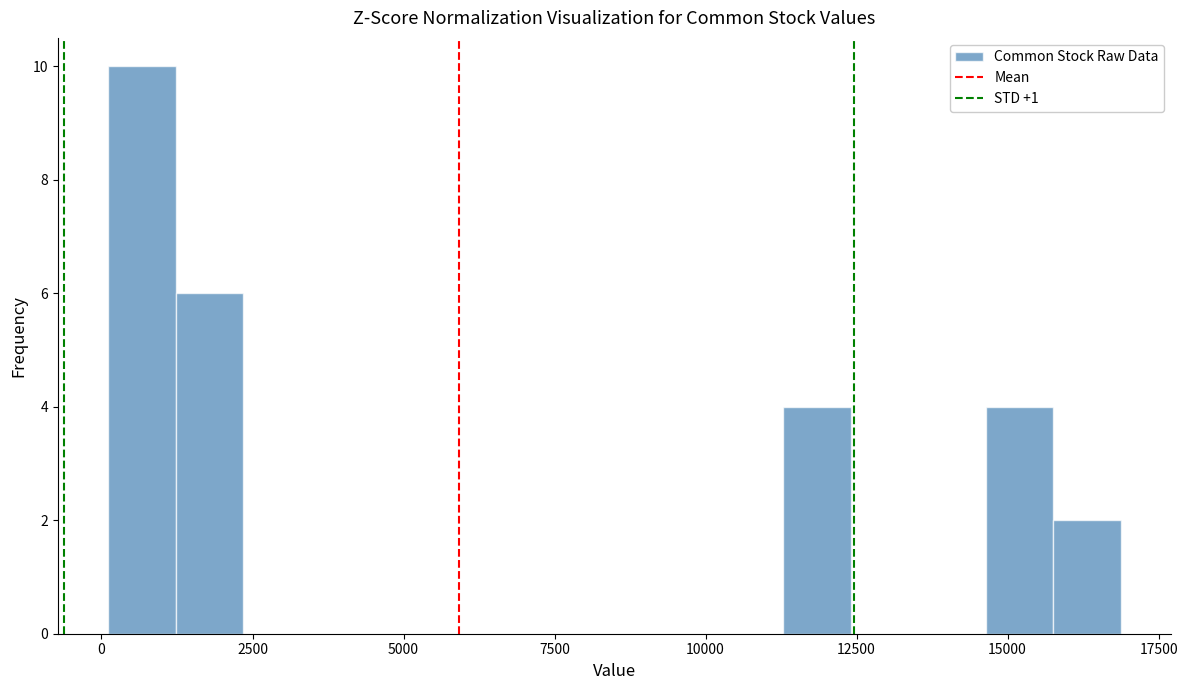

Around what value on the x-axis is the tallest bar? Give the approximate position of its centre, as read against the axis.

500